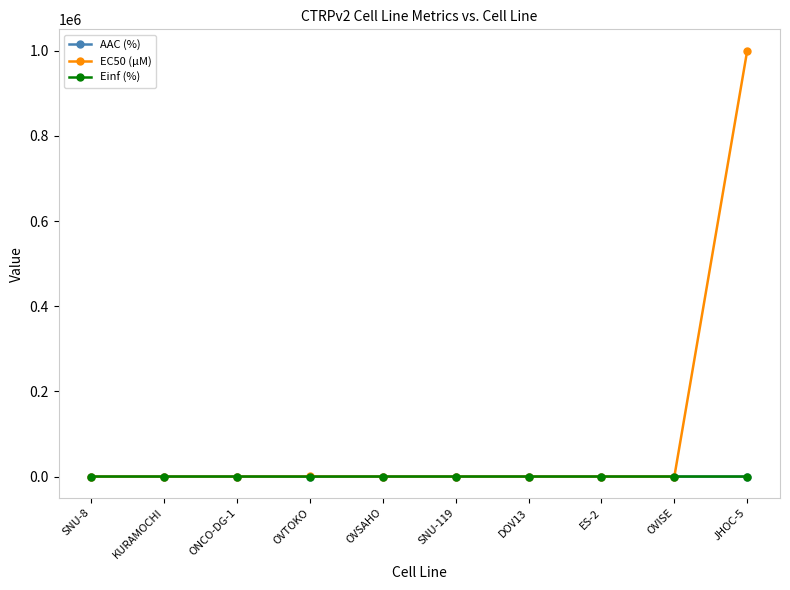

After their last crossing, which series has the higher values: Einf (%) or EC50 (µM)?

EC50 (µM)